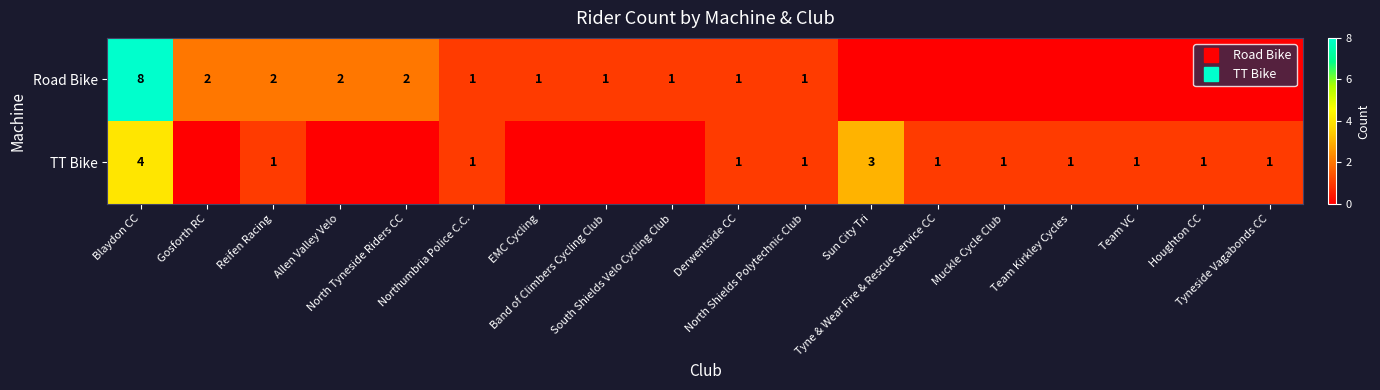

List the series in order of their peak value, lowest first.

TT Bike, Road Bike